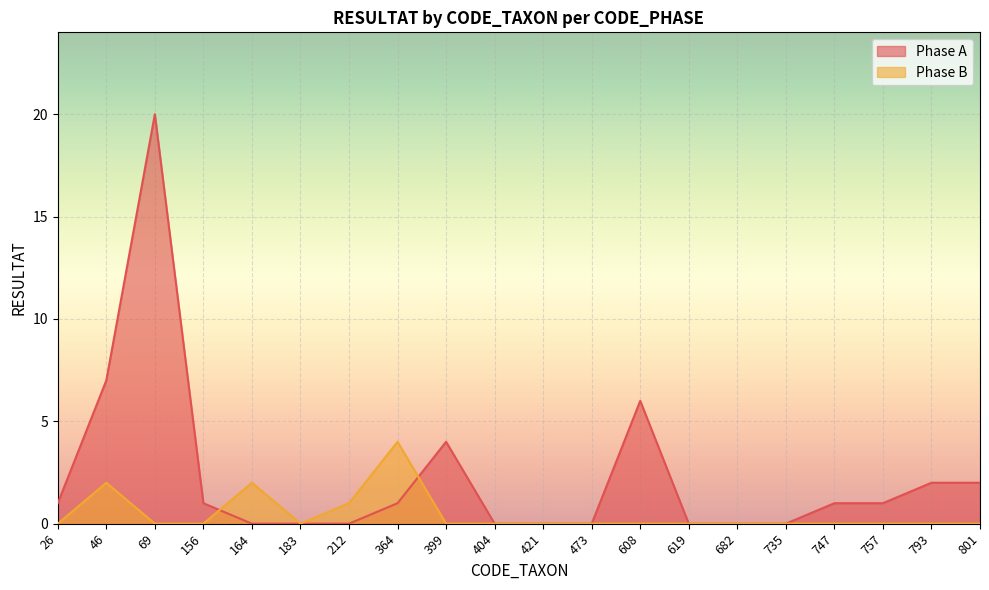

What is the difference between the Phase A values at 421 and 46?

7